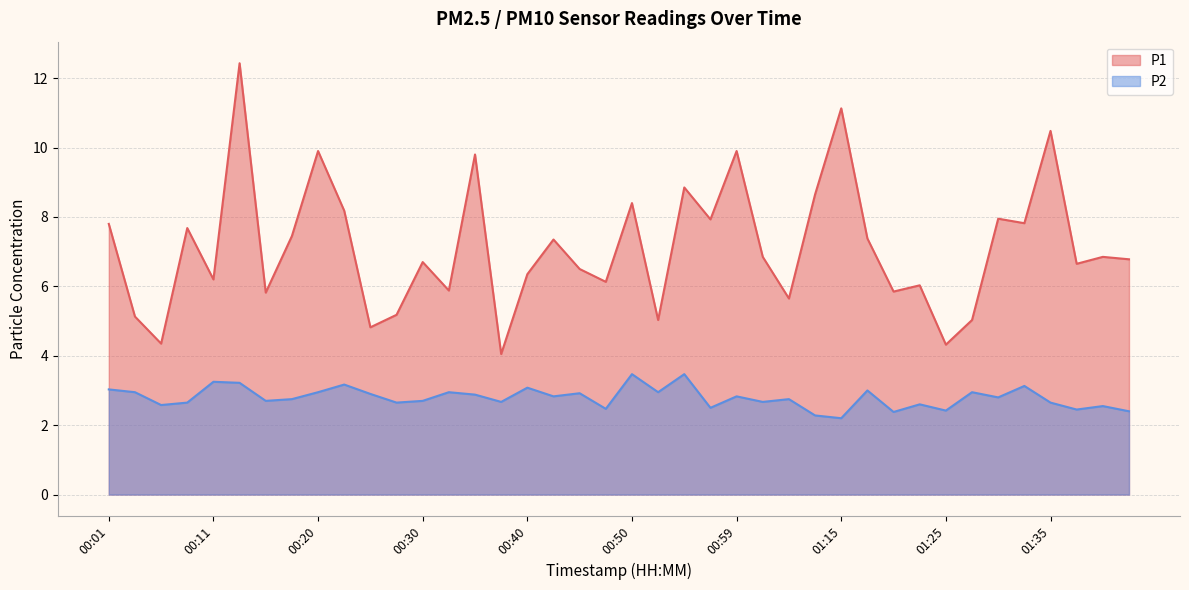

True or false: P2 and P1 intersect in this chart.

False